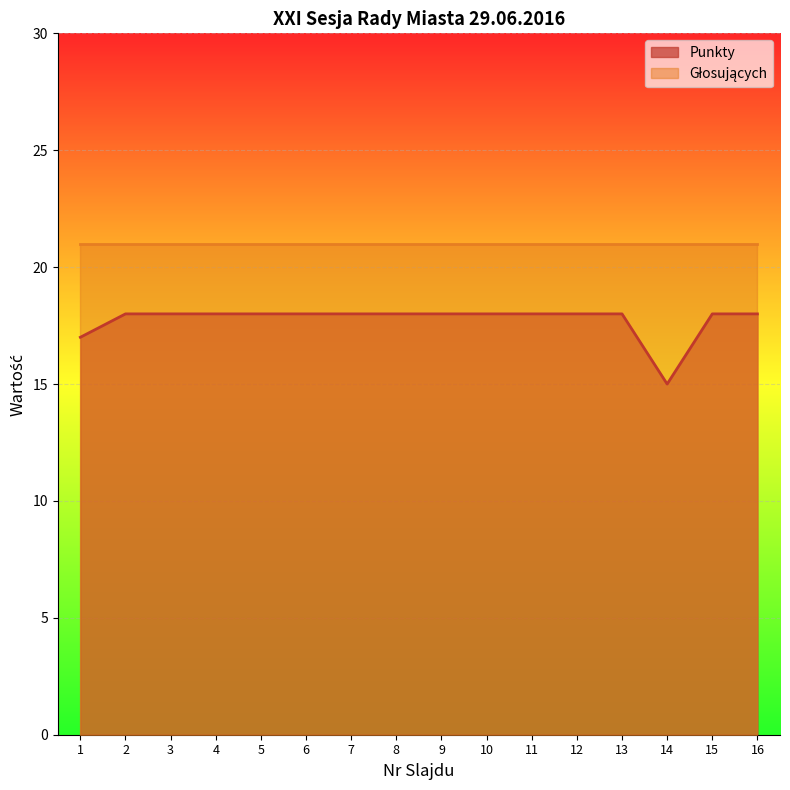

Count the values in the range 18 to 19.

14